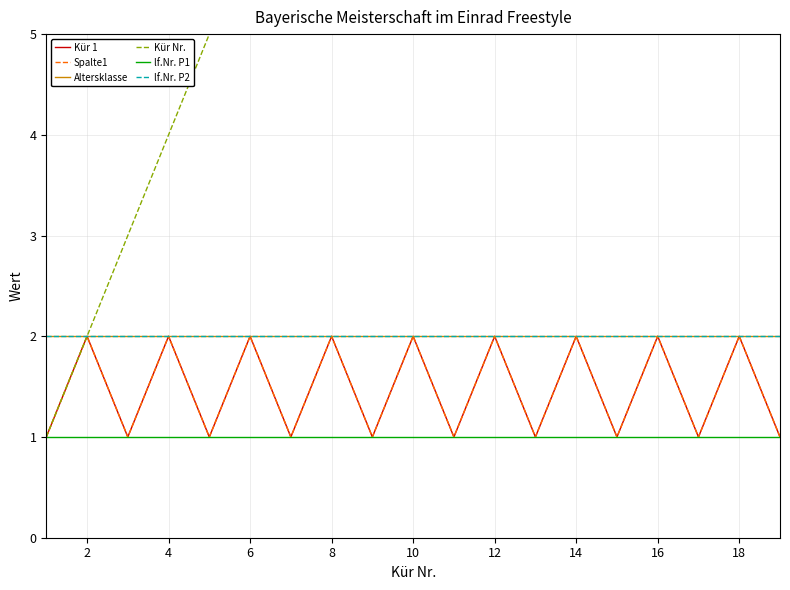

True or false: Spalte1 and lf.Nr. P2 cross at least once.

False